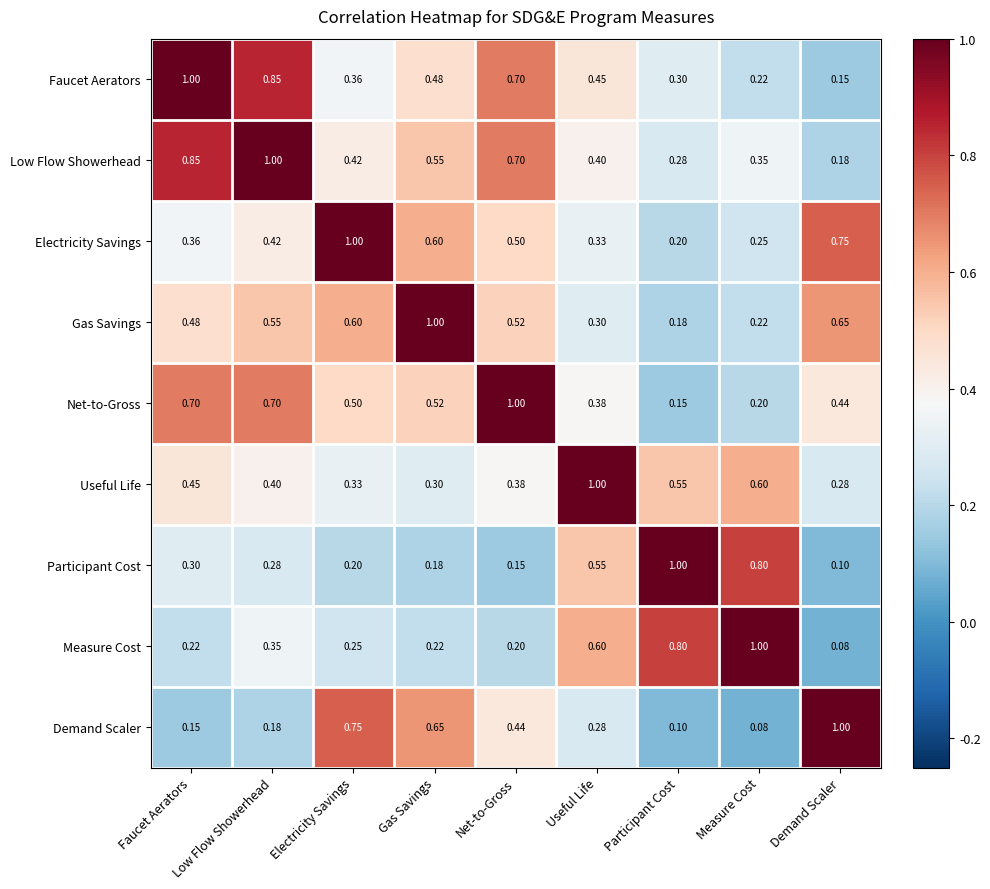

What is the difference between the highest and lowest values at Useful Life?

0.7